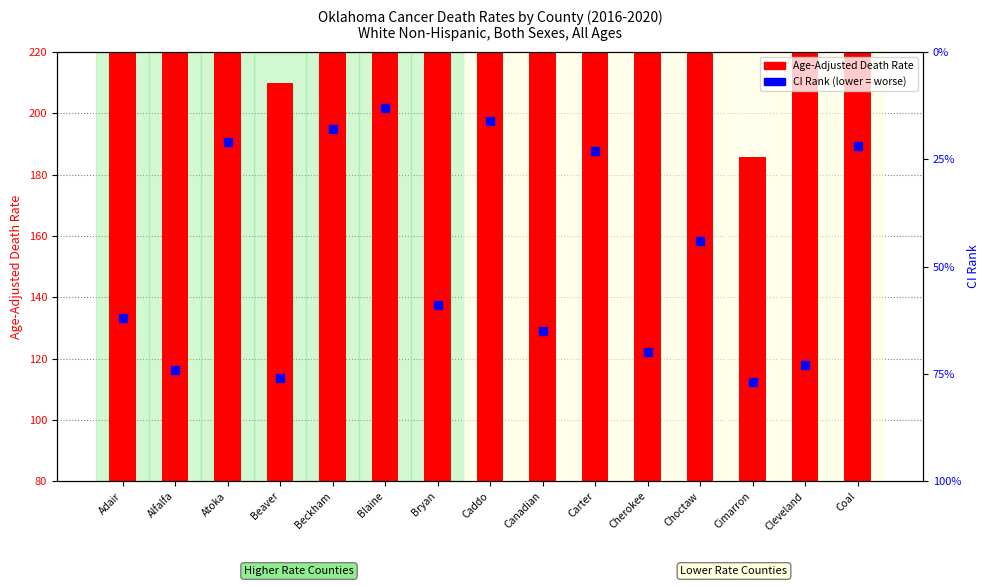

Which series has the largest total across all categories?

Age-Adjusted Death Rate